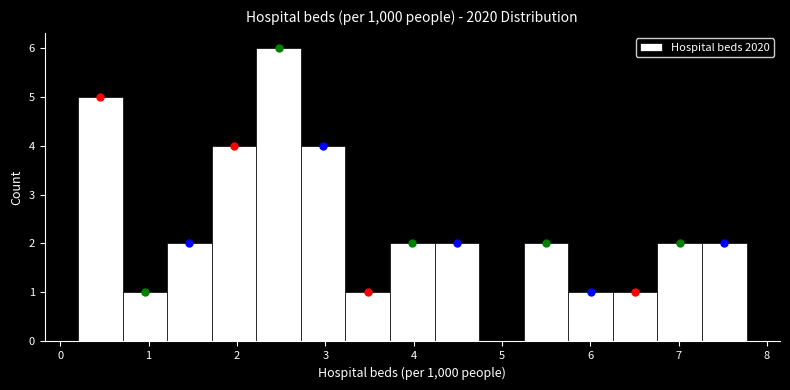

Over which range of the x-axis is the bar tallest?

2.2 to 2.7